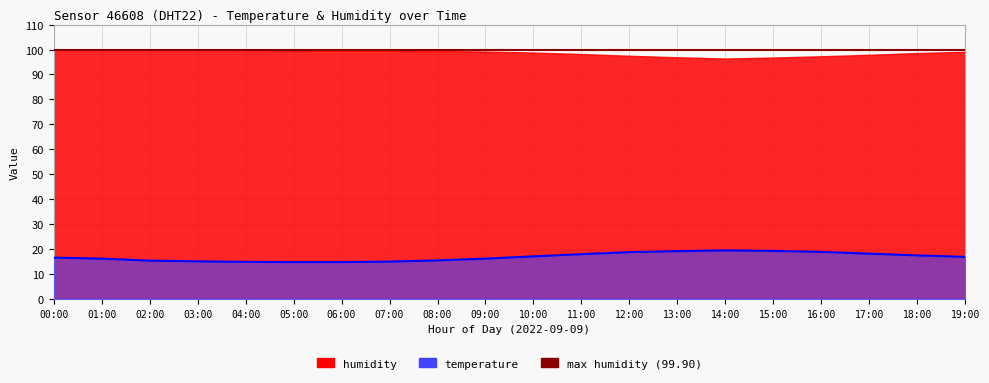

How many interior local peaks (higher than both neighbors) does the data have?

1